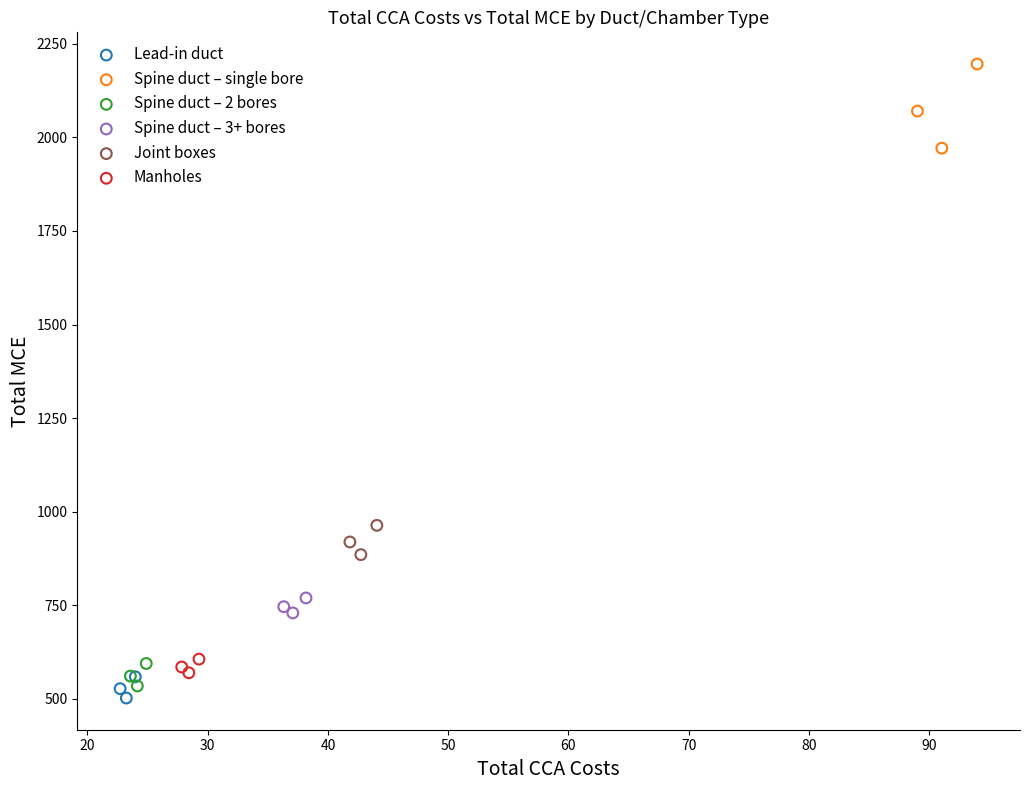

Which series contains the highest Y value?

Spine duct – single bore